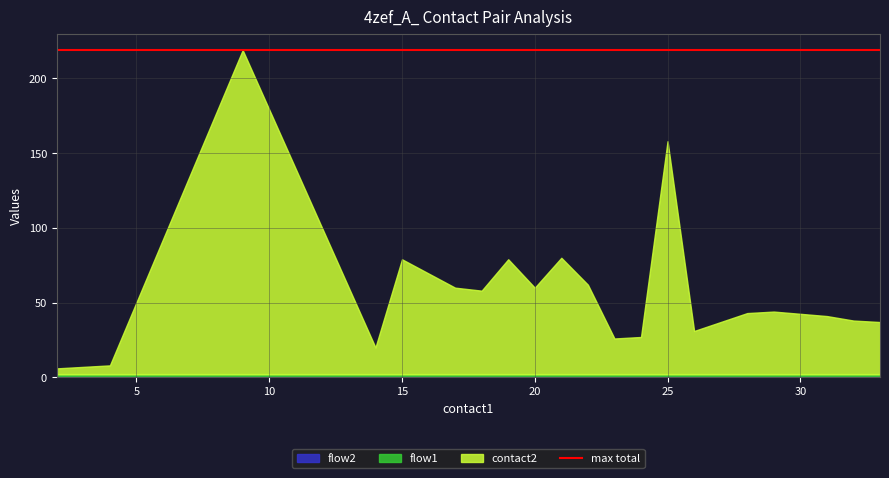

How many distinct data groups are displayed?

3